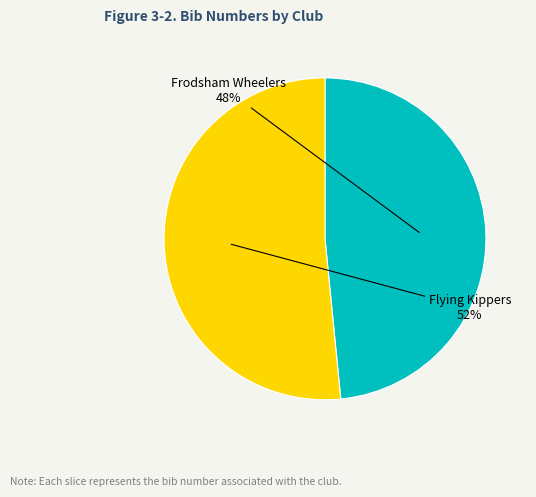

To the nearest percent, what is the average slice percentage?

50%